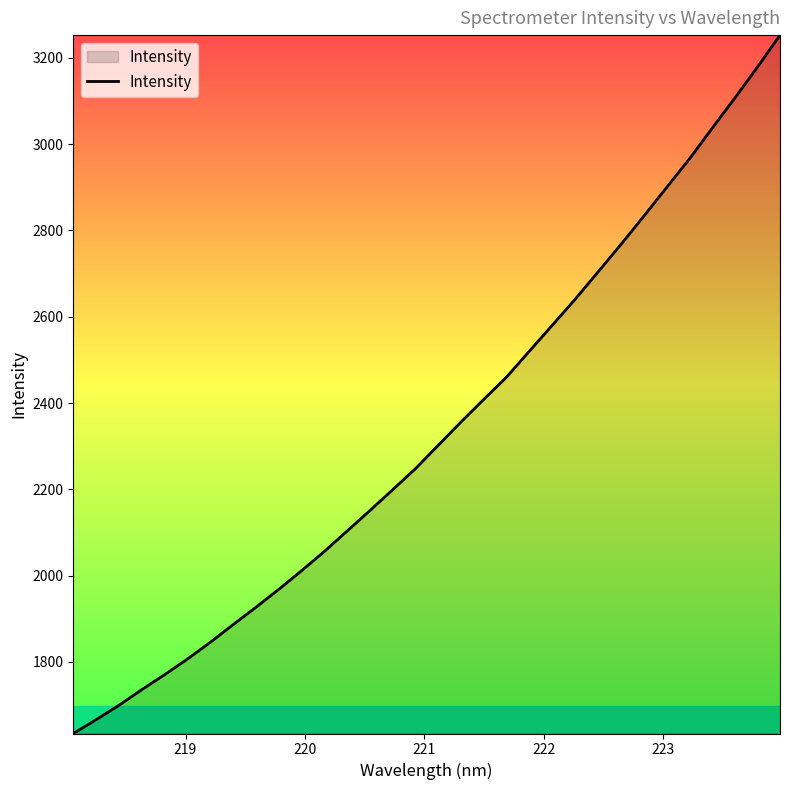

What is the maximum value shown in the chart?

3252.6